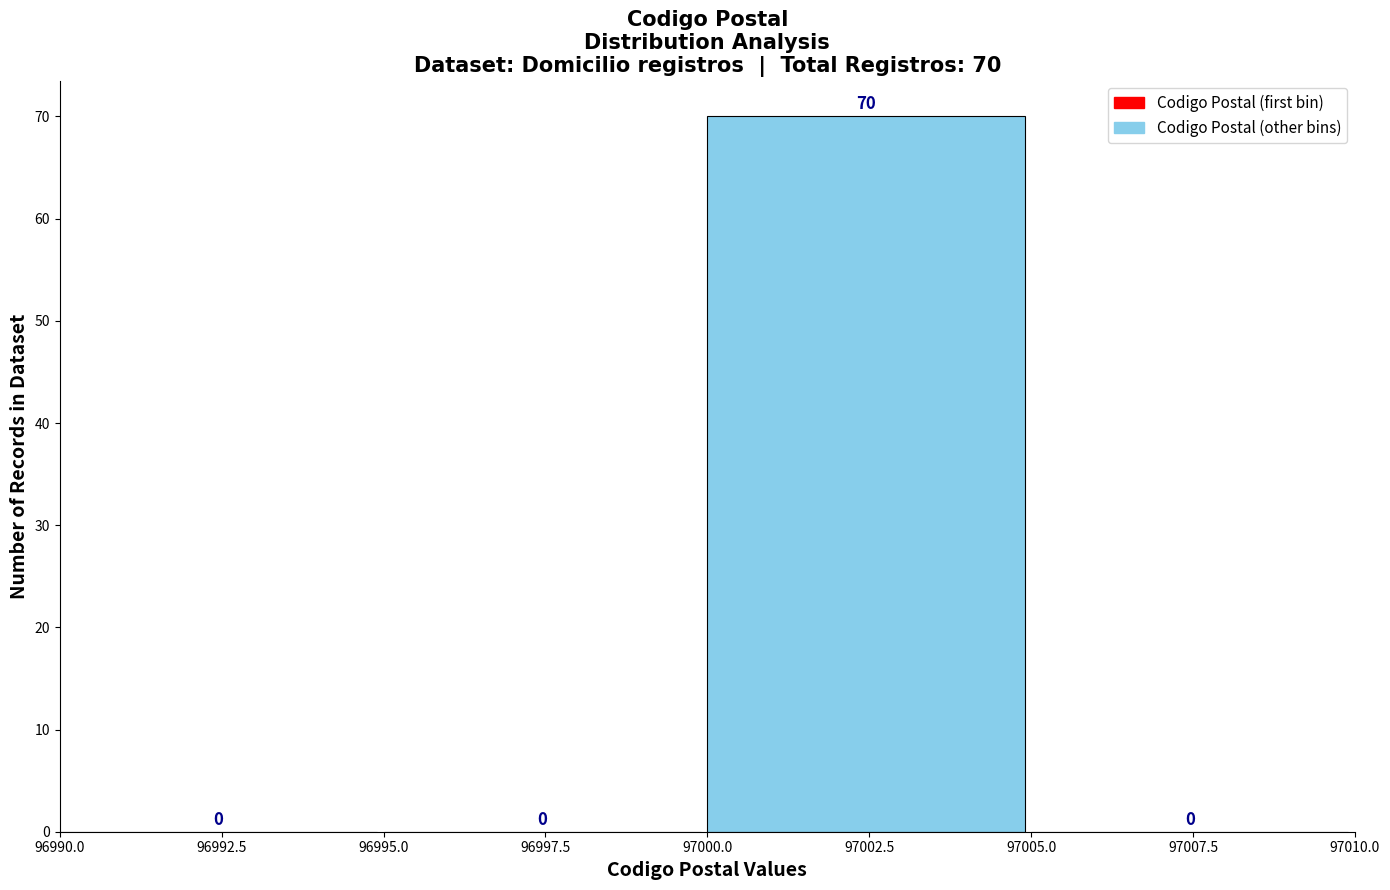

Which range on the x-axis has the tallest bar?

97000.0 to 97005.0